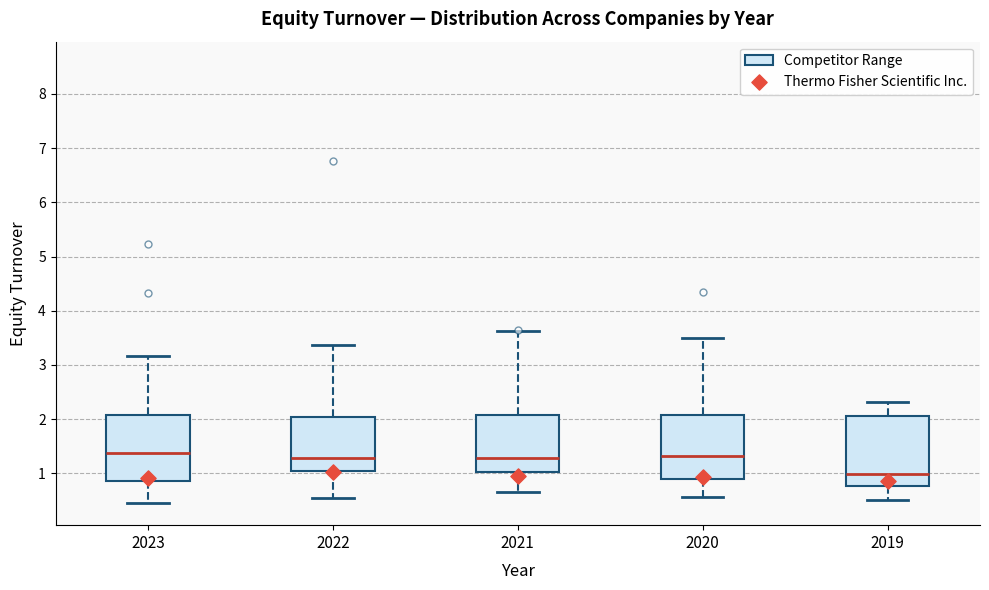

Reading left to right, transcribe this box plot: for each box, give where its median line is, the range the box spans, and where its two whiskers end, as read against the y-axis. The values are not printed on the chart, so give them approximately, as read against the axis.

2023: median 1.4, box 0.9 to 2.1, whiskers 0.5 to 3.2
2022: median 1.3, box 1.0 to 2.0, whiskers 0.5 to 3.4
2021: median 1.3, box 1.0 to 2.1, whiskers 0.7 to 3.6
2020: median 1.3, box 0.9 to 2.1, whiskers 0.6 to 3.5
2019: median 1.0, box 0.8 to 2.1, whiskers 0.5 to 2.3